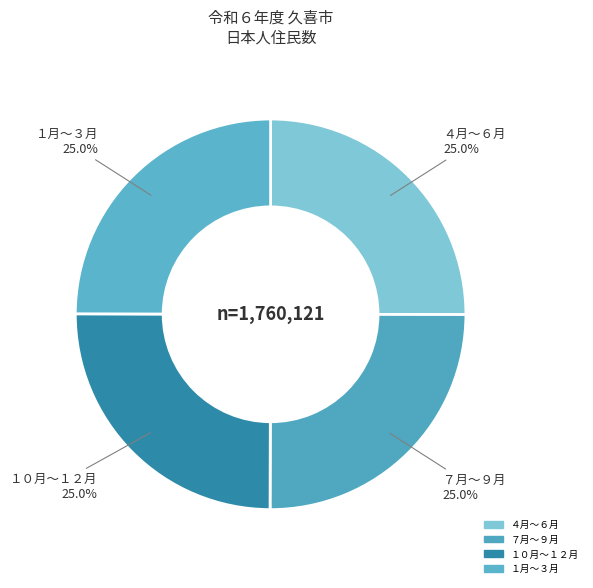

How many segments does this pie chart have?

4